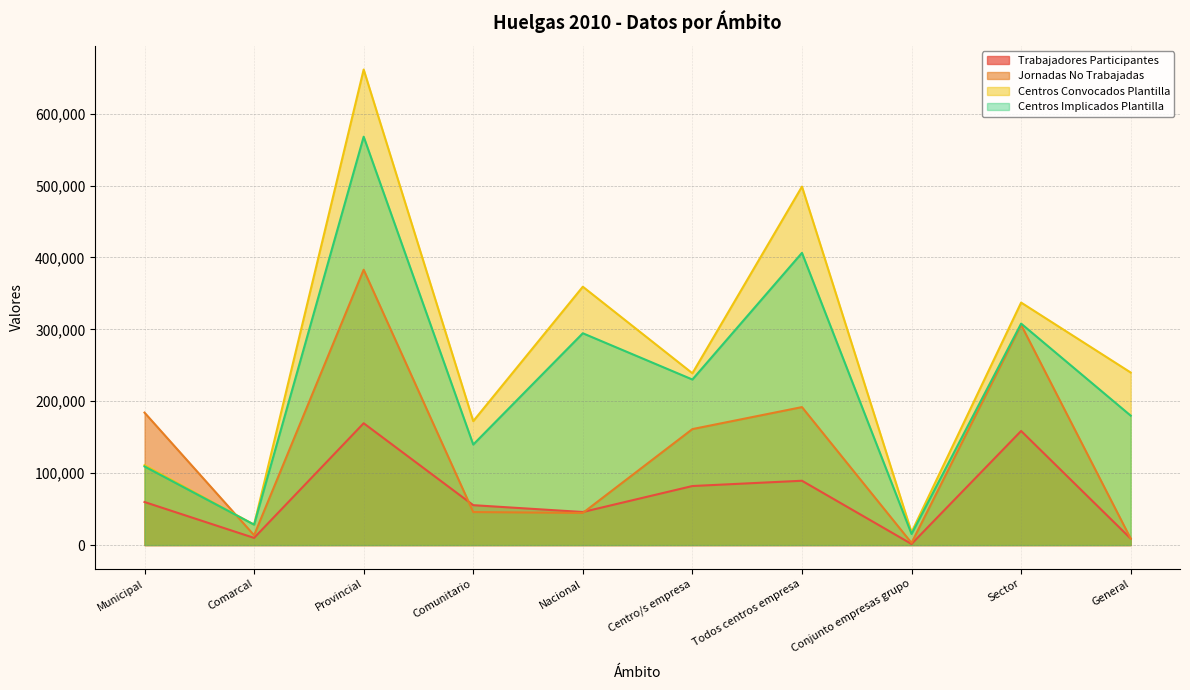

Which series ends up on top after the final intersection of Jornadas No Trabajadas and Trabajadores Participantes?

Jornadas No Trabajadas